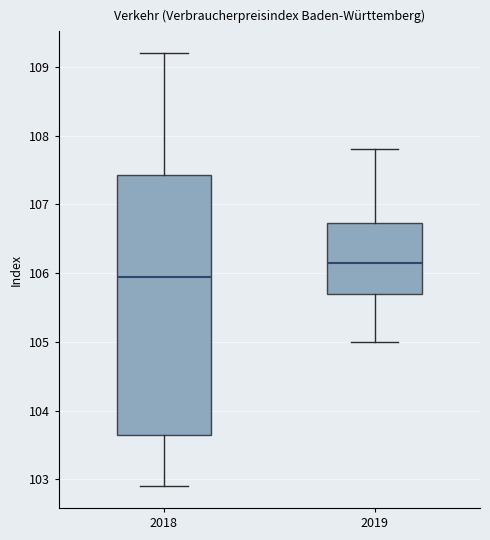

Where is the lower edge of the box at x = 2019 on the y-axis? The values are not printed on the chart, so give them approximately, as read against the axis.

105.7